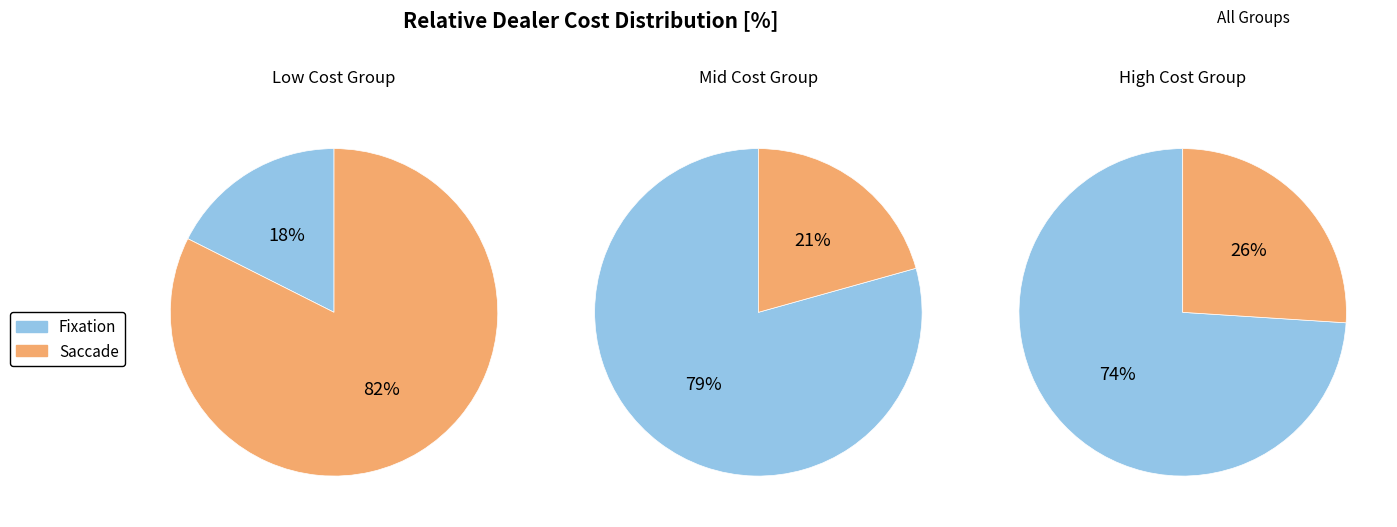

To the nearest percent, what is the difference between the 5 and 2 slice percentages?

12%